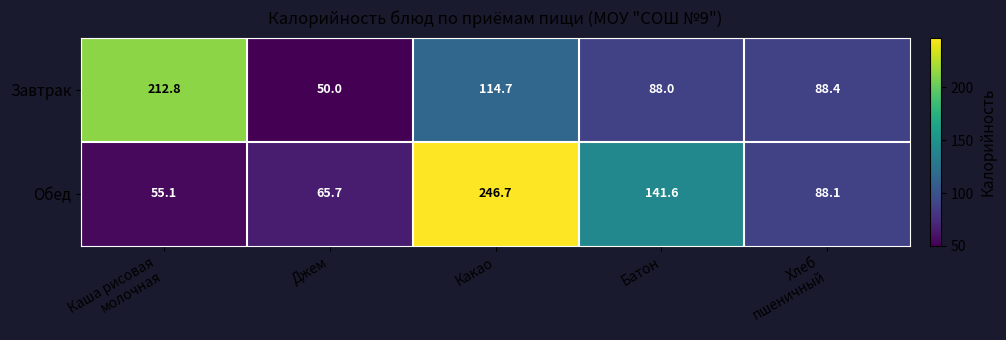

Which label corresponds to the smallest value in the chart?

Джем